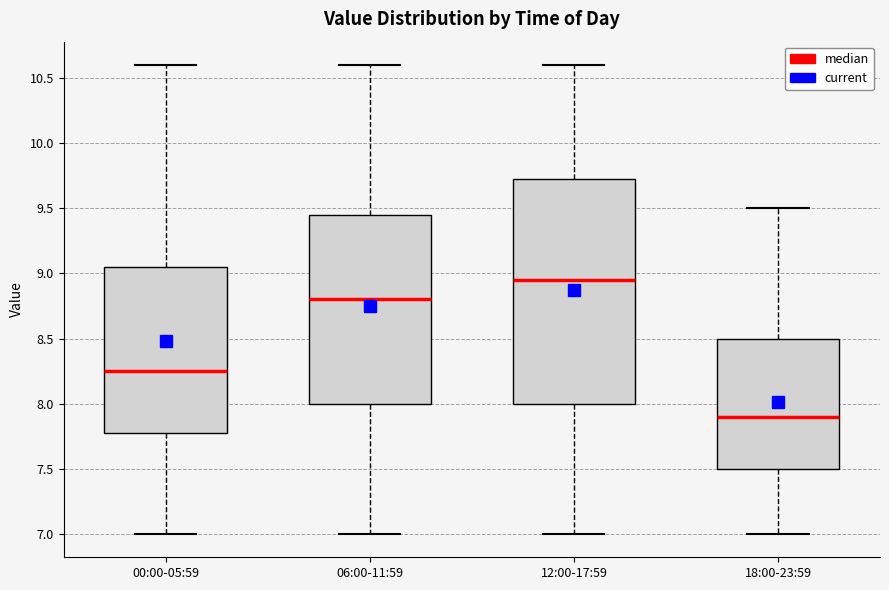

Reading left to right, transcribe this box plot: for each box, give where its median line is, the range the box spans, and where its two whiskers end, as read against the y-axis. The values are not printed on the chart, so give them approximately, as read against the axis.

00:00-05:59: median 8.25, box 7.80 to 9.05, whiskers 7.00 to 10.60
06:00-11:59: median 8.80, box 8.00 to 9.45, whiskers 7.00 to 10.60
12:00-17:59: median 8.95, box 8.00 to 9.75, whiskers 7.00 to 10.60
18:00-23:59: median 7.90, box 7.50 to 8.50, whiskers 7.00 to 9.50